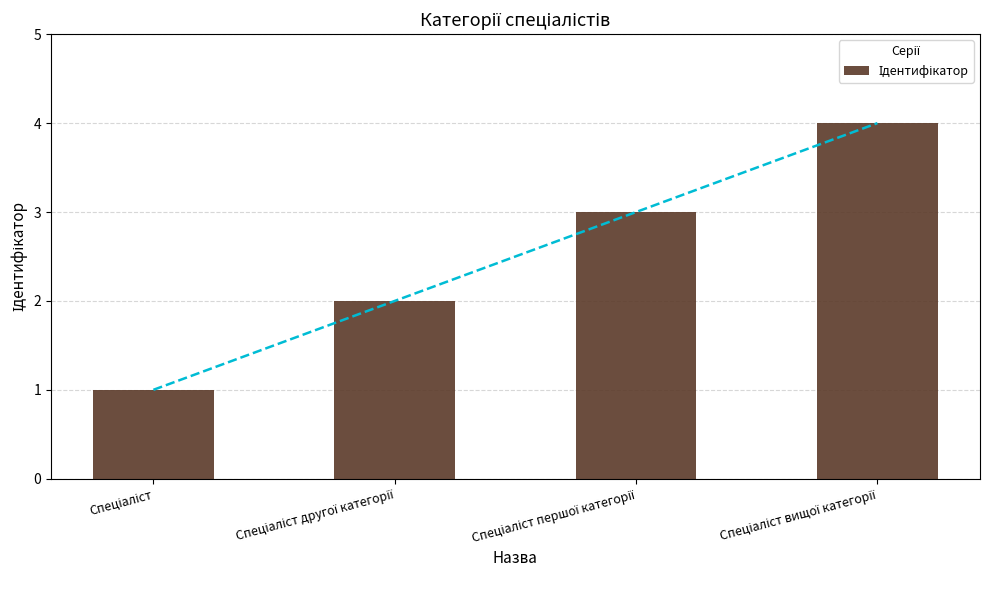

At which label does the data first exceed 3?

Спеціаліст вищої категорії